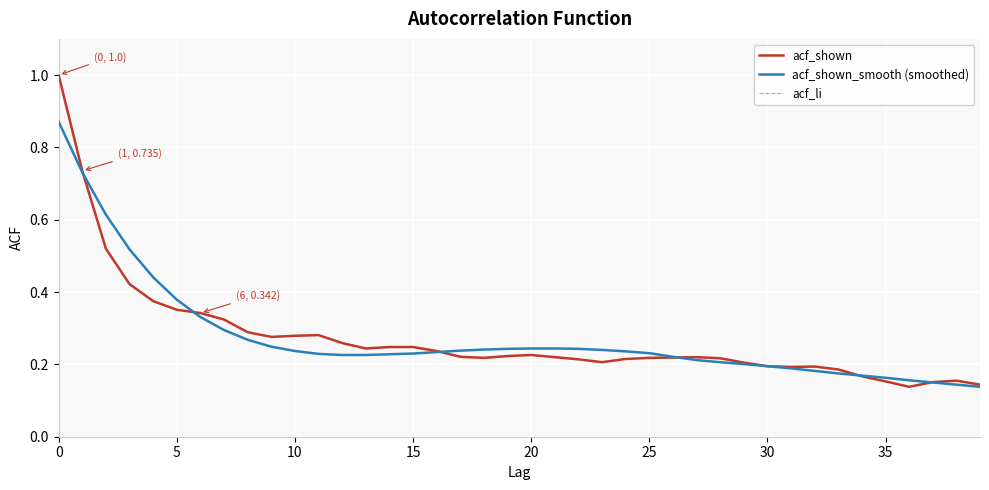

What is the greatest value displayed?

1.0